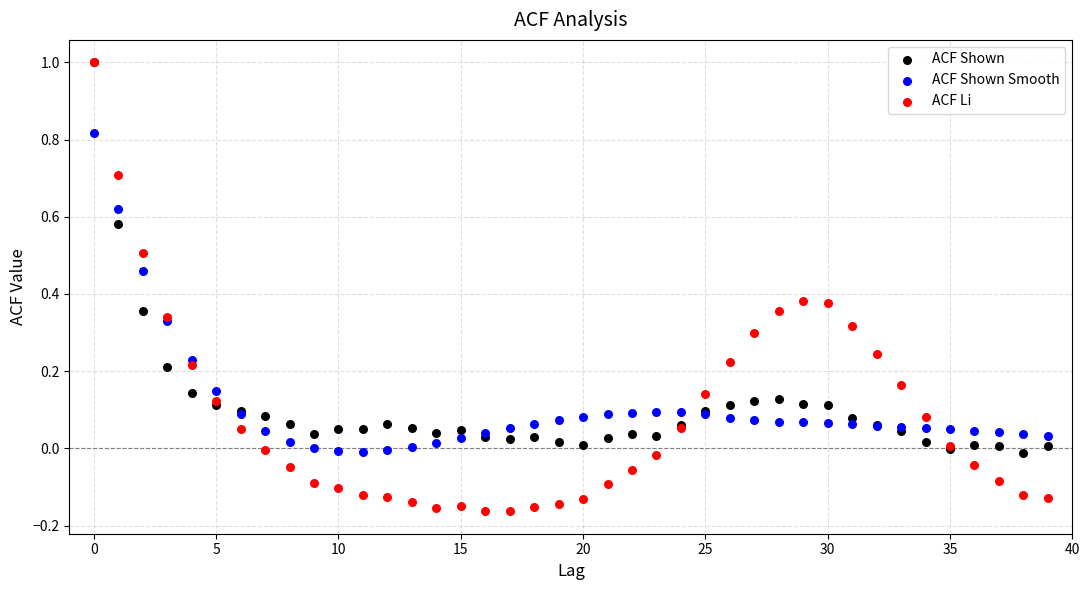

Which series has the largest Y range (max minus min)?

ACF Li